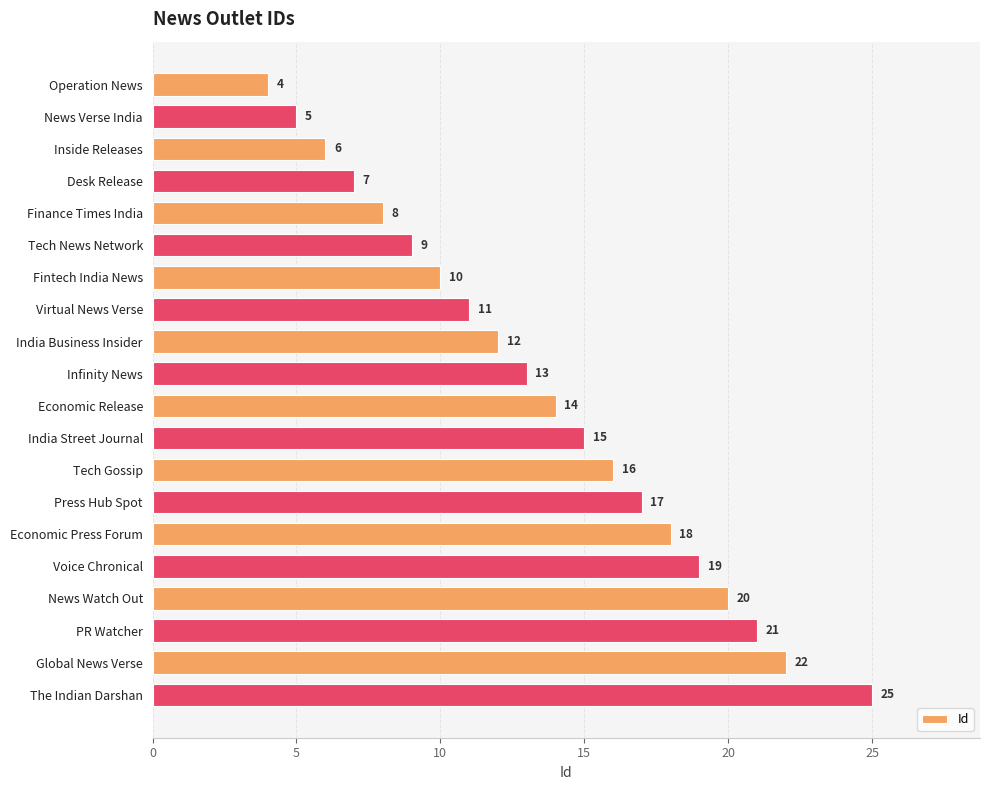

List the labels in order of value, largest first.

The Indian Darshan, Global News Verse, PR Watcher, News Watch Out, Voice Chronical, Economic Press Forum, Press Hub Spot, Tech Gossip, India Street Journal, Economic Release, Infinity News, India Business Insider, Virtual News Verse, Fintech India News, Tech News Network, Finance Times India, Desk Release, Inside Releases, News Verse India, Operation News